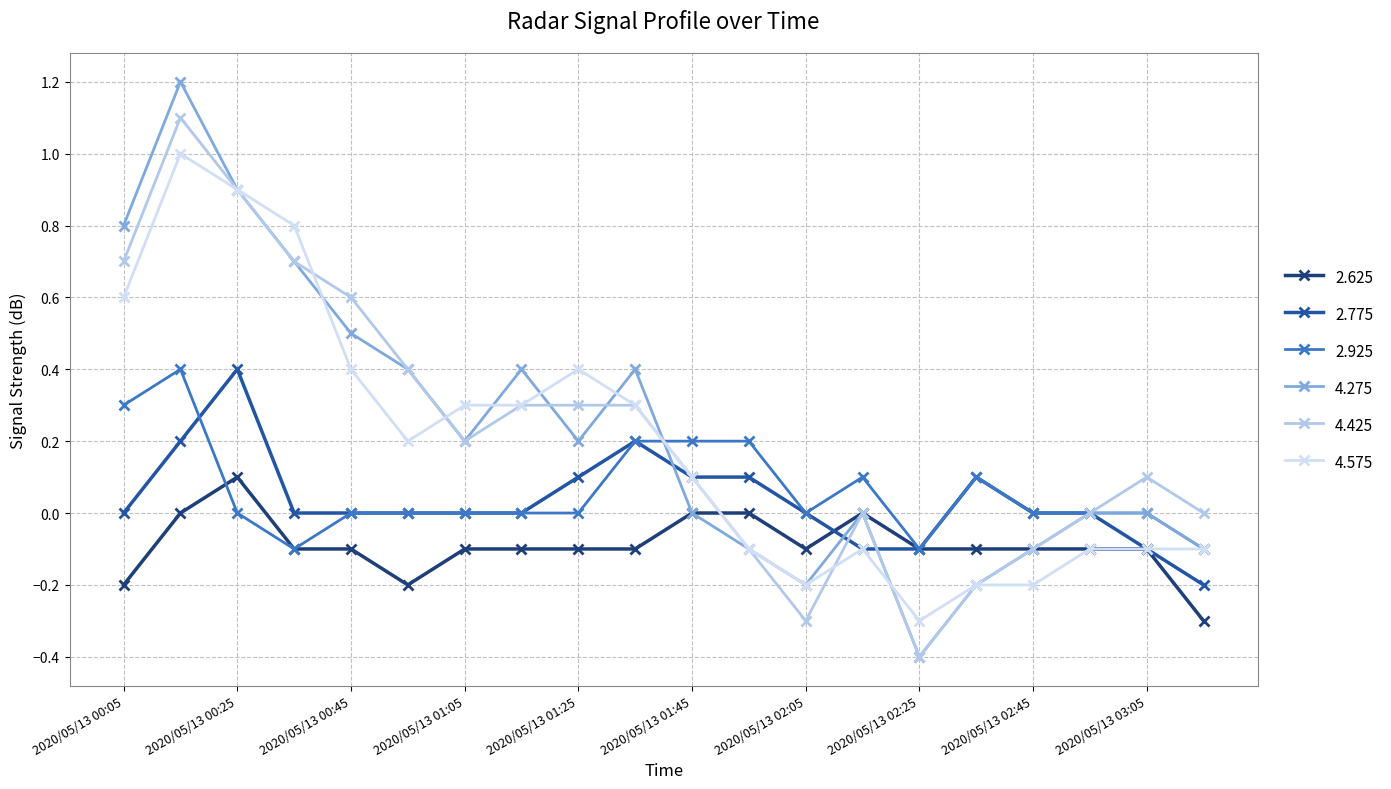

What is the minimum value shown in the chart?

-0.4